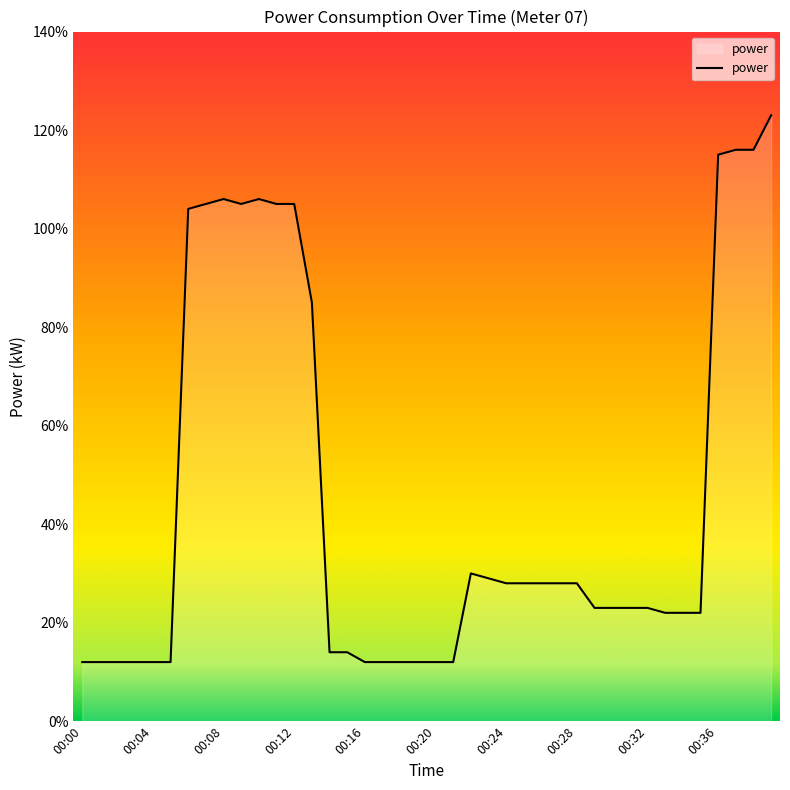

Does the chart display data point markers on the line(s)?

No